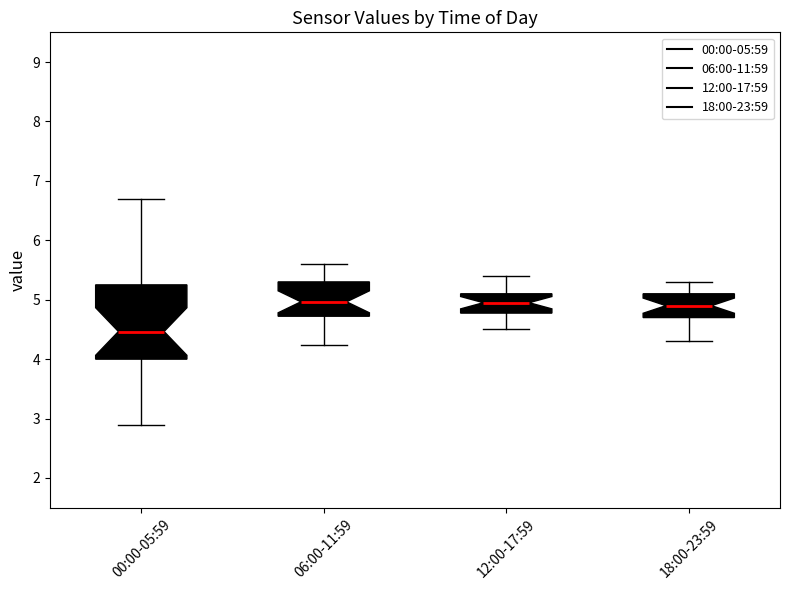

Where does the median line of the box for 06:00-11:59 sit on the y-axis? The values are not printed on the chart, so give them approximately, as read against the axis.

5.0